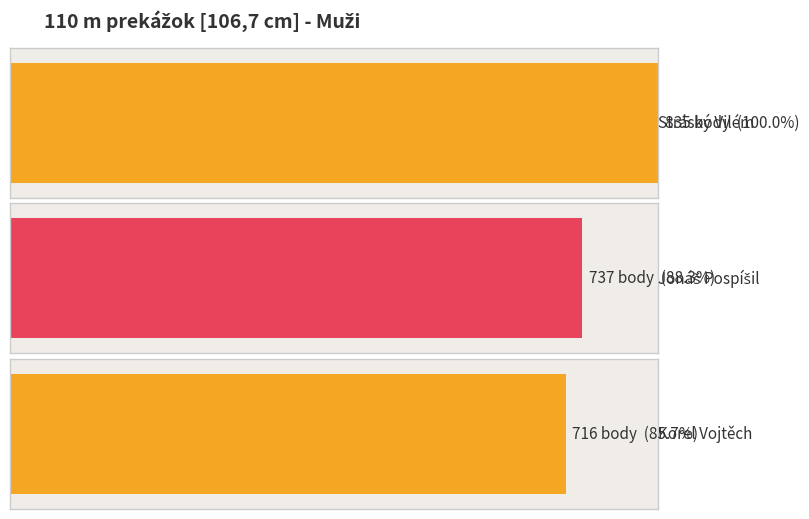

True or false: Body has a value of 183.7 at Jonáš Pospíšil.

False